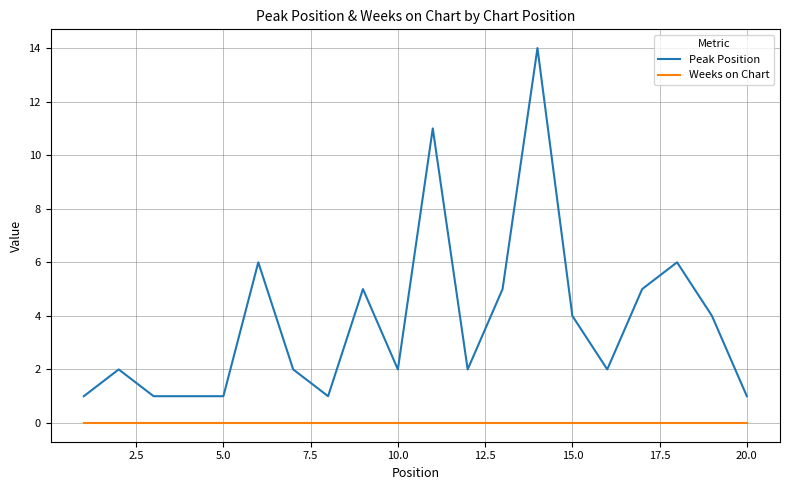

True or false: Weeks on Chart and Peak Position cross at least once.

False